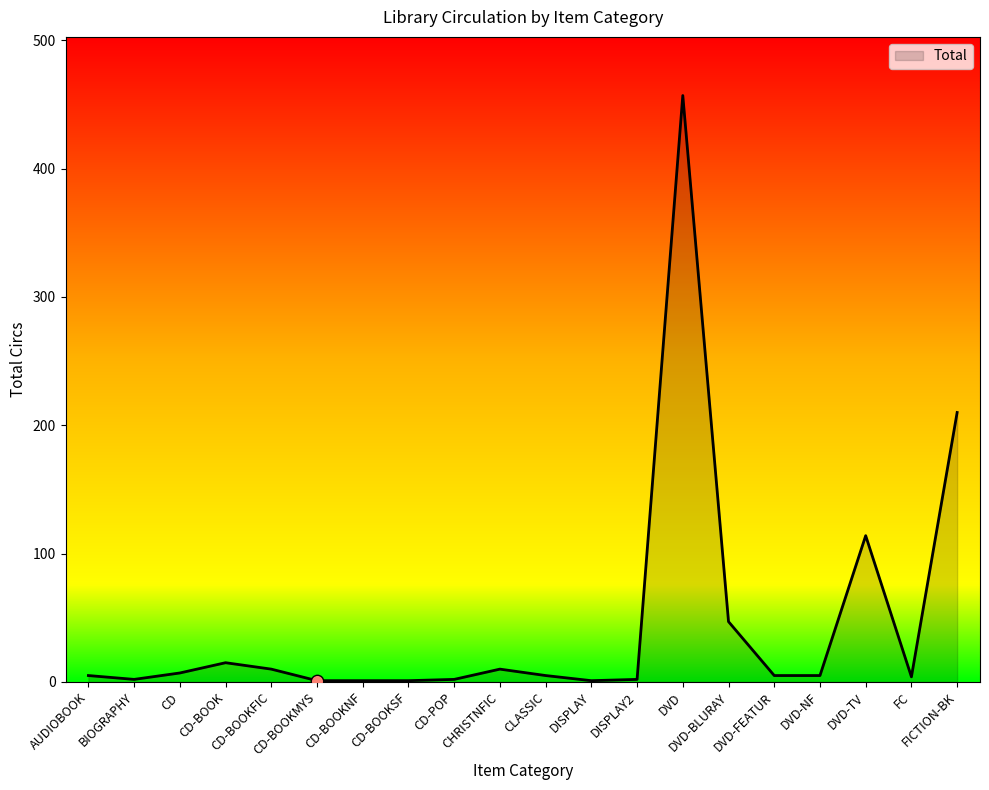

Approximately how many times larger is the value at CHRISTNFIC compared to DVD-FEATUR?

2.0